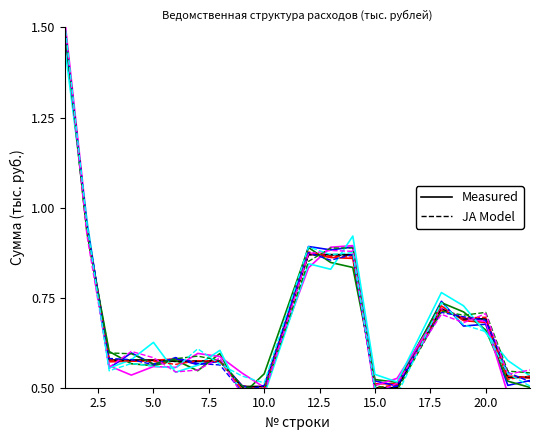

The Measured series shows 1.0 at 5.0. True or false?

False